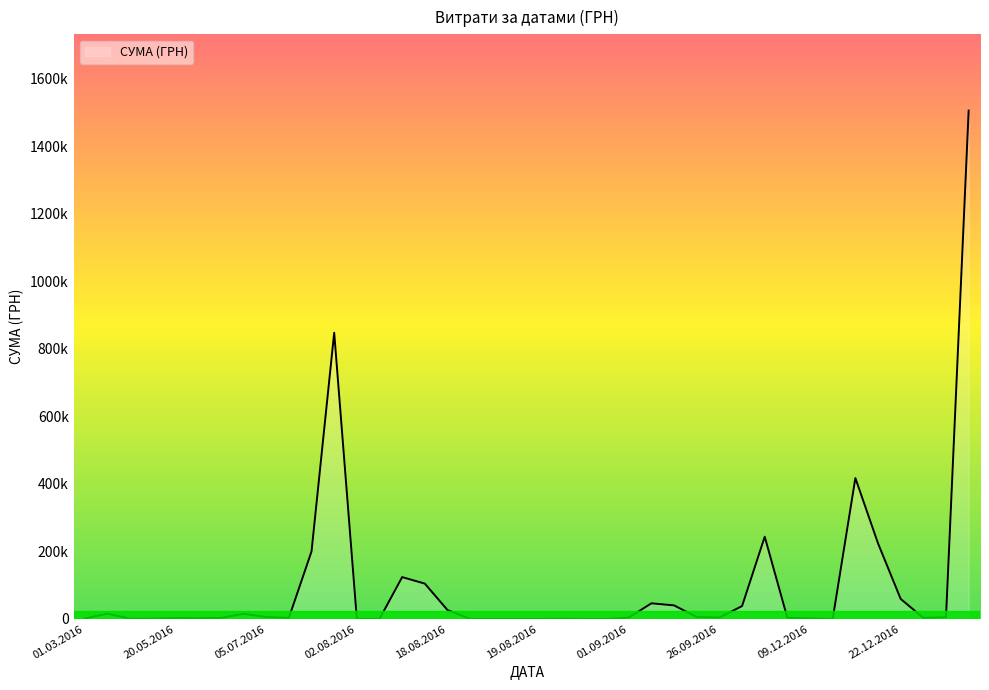

How many points are lower than both their immediate neighbors (excluding endpoints)?

11